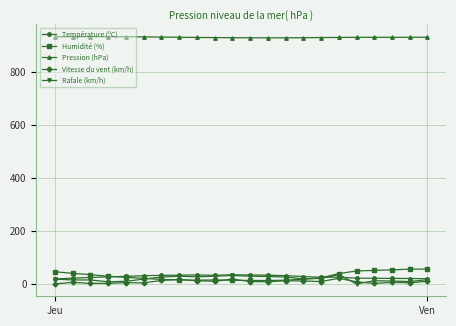

What is the value of the Rafale (km/h) point at the 11th from the left?

32.0